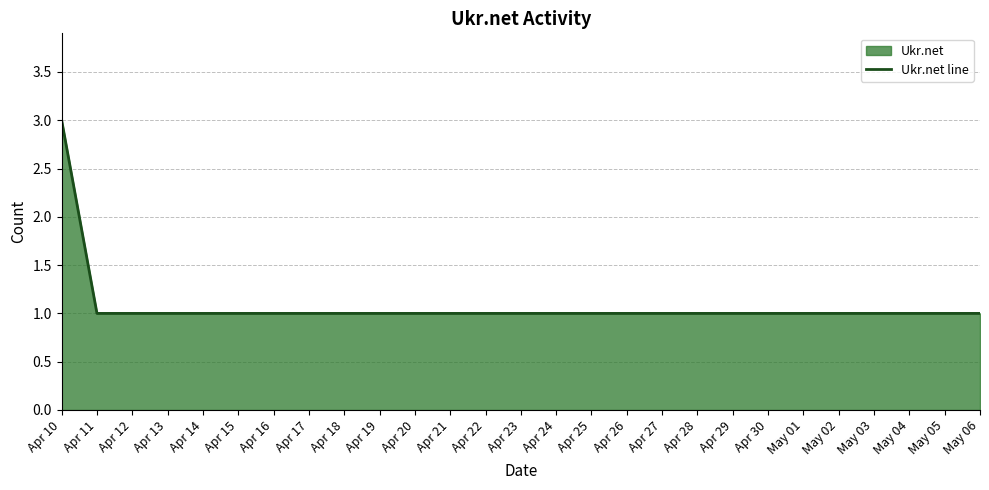

Is it true that the value at Apr 11 is 2?

False